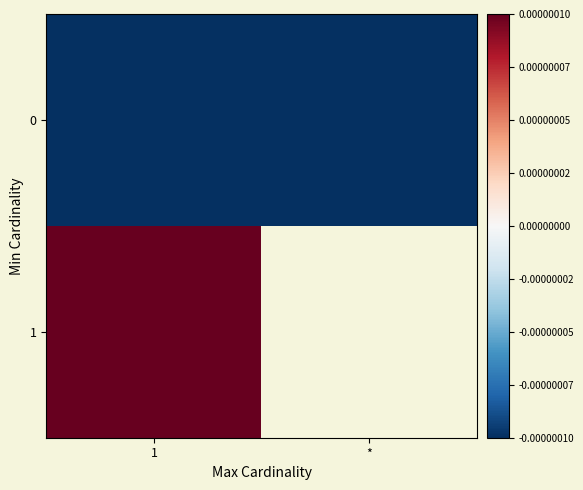

The value of 1 at 1 is 0.0. True or false?

False